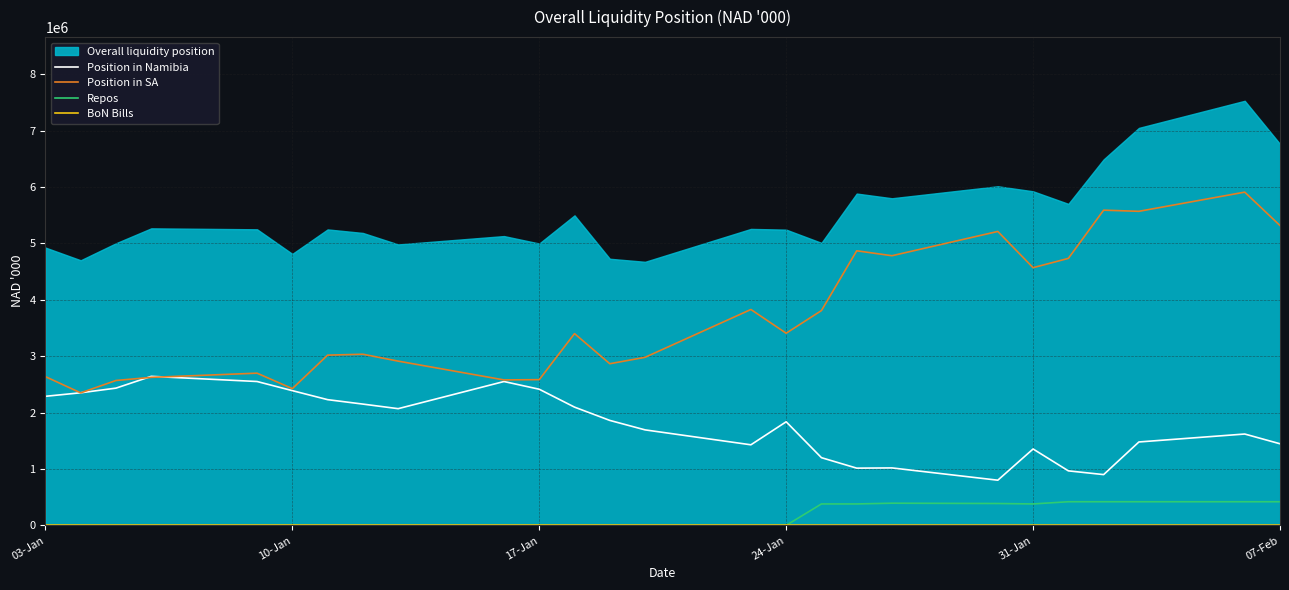

What is the maximum value for Position in SA?

5908753.3